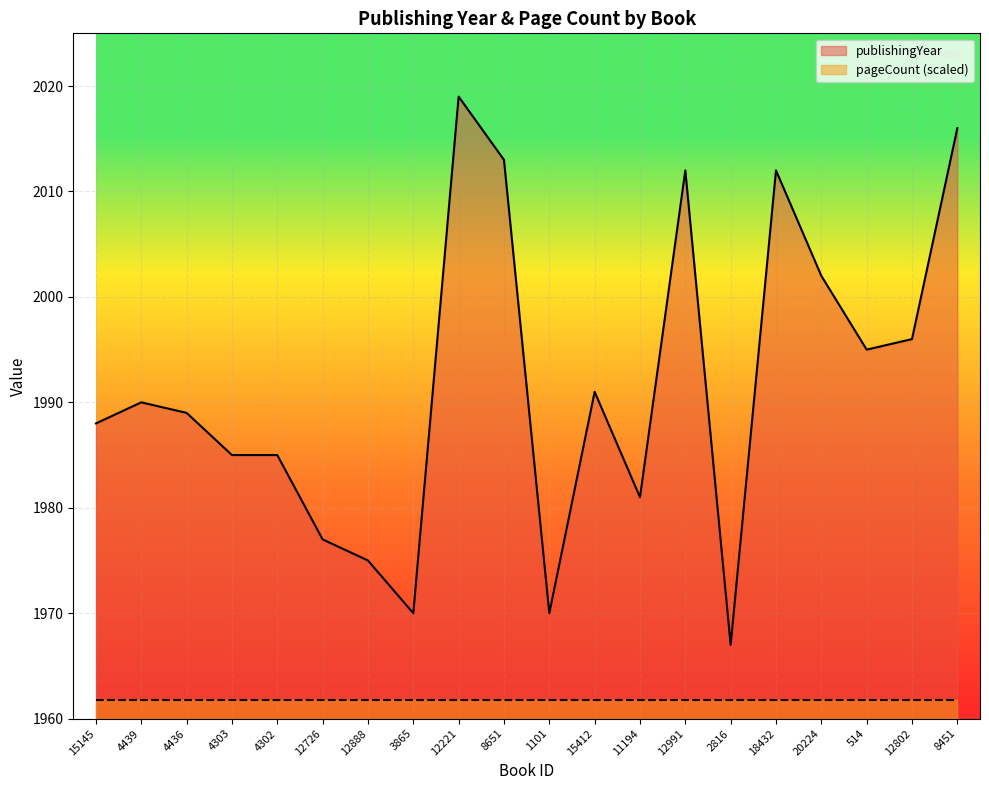

At which category does the data reach its first local valley?

3865